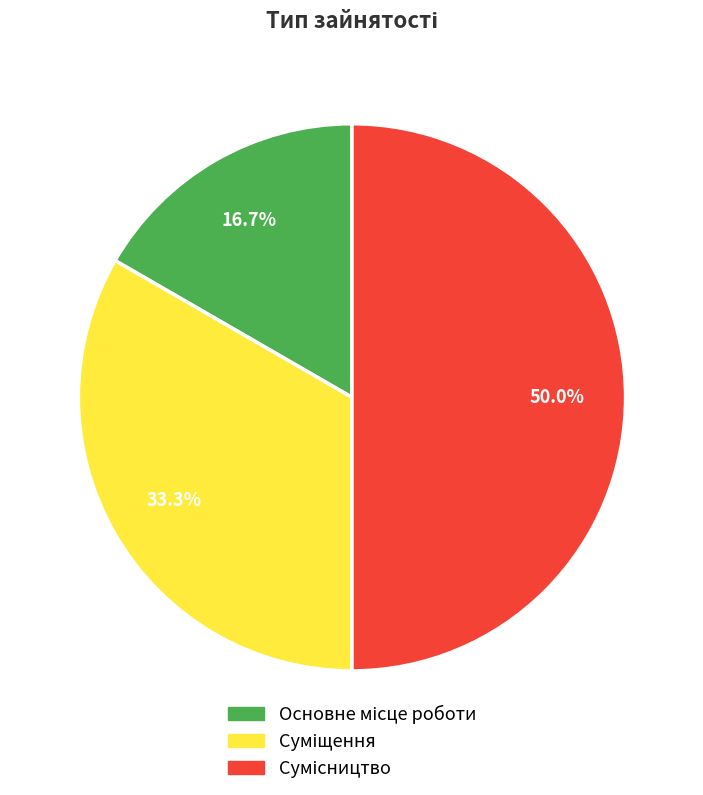

What percentage is the Сумісництво slice, to the nearest percent?

50%